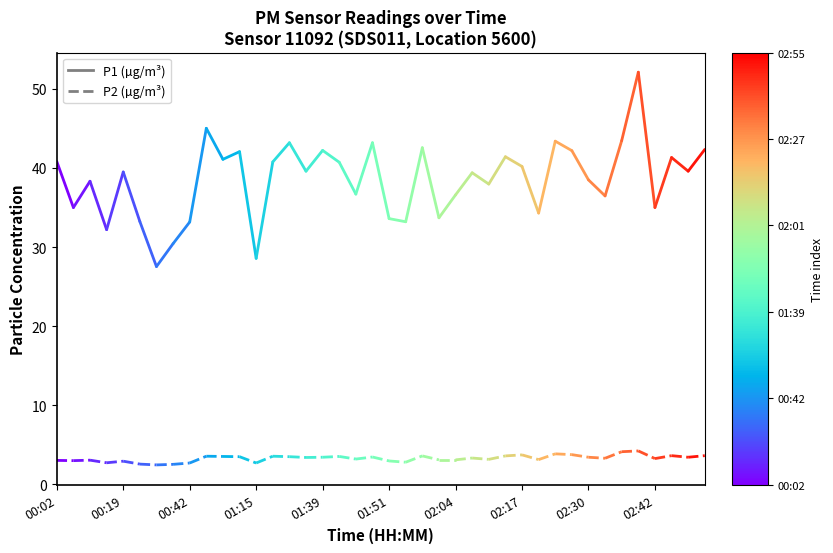

Is the value of P1 at 00:19 greater than the value of P2 at 00:02?

Yes